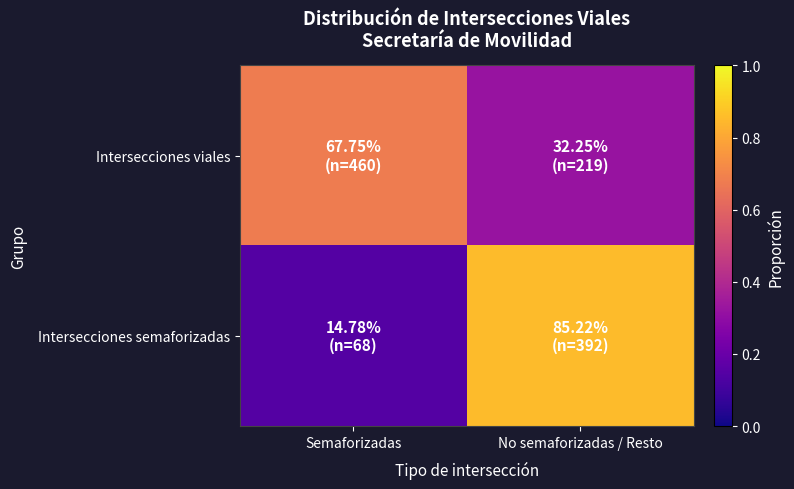

How many series are shown in this chart?

2